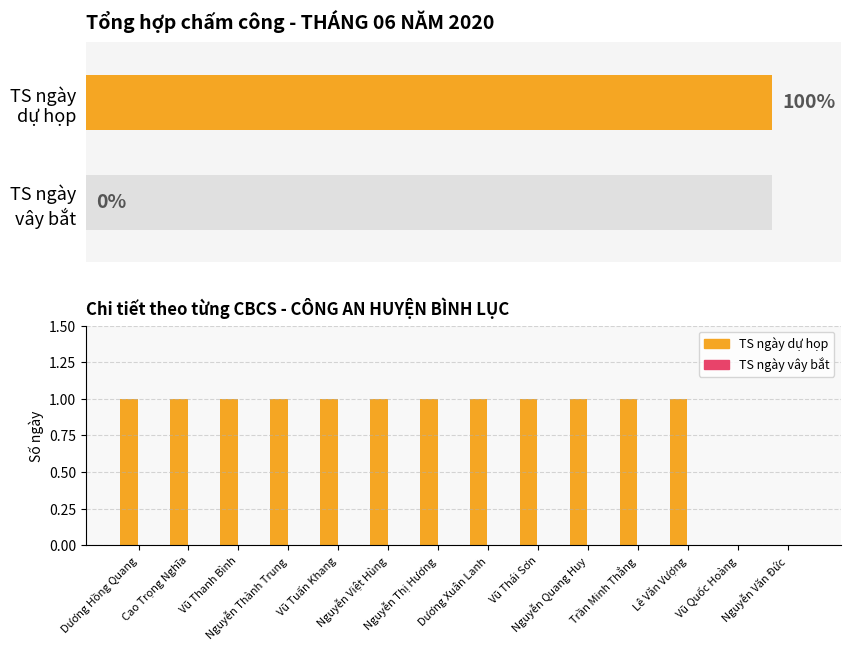

Which series has the largest range (max minus min)?

TS ngày dự họp